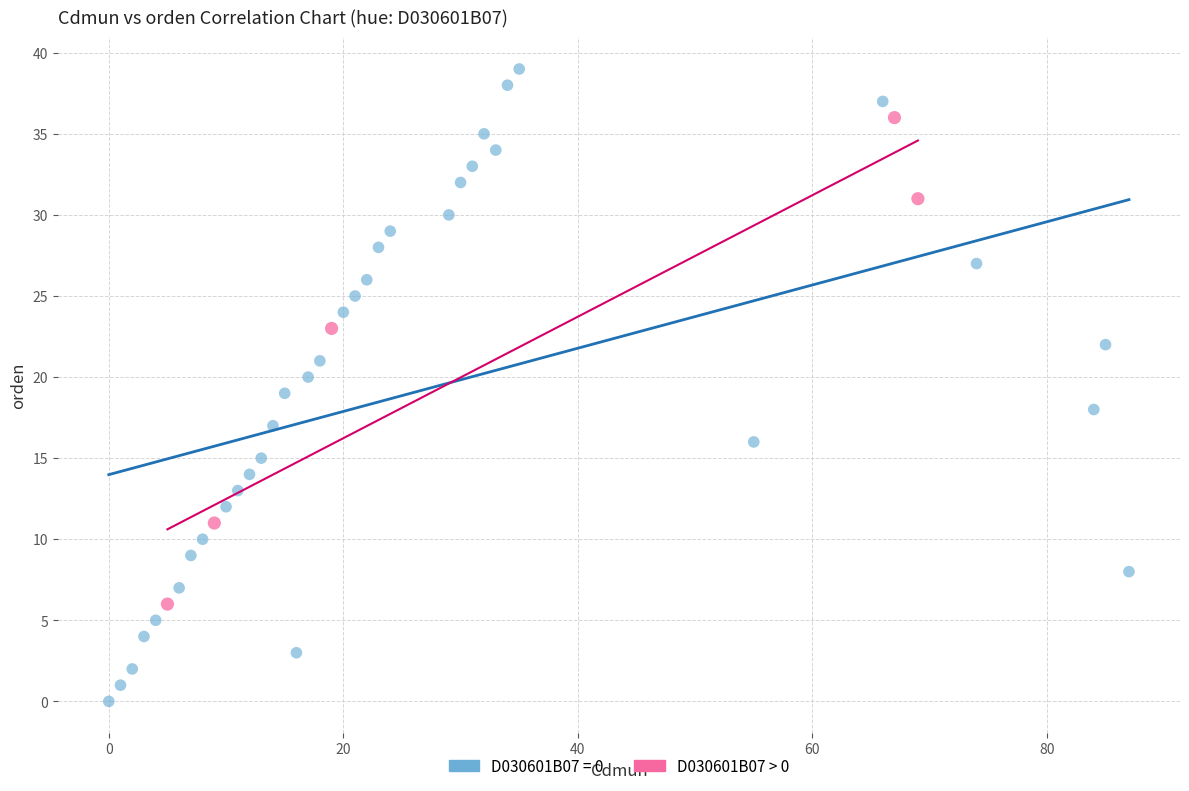

Which series has the largest Y range (max minus min)?

D030601B07 = 0